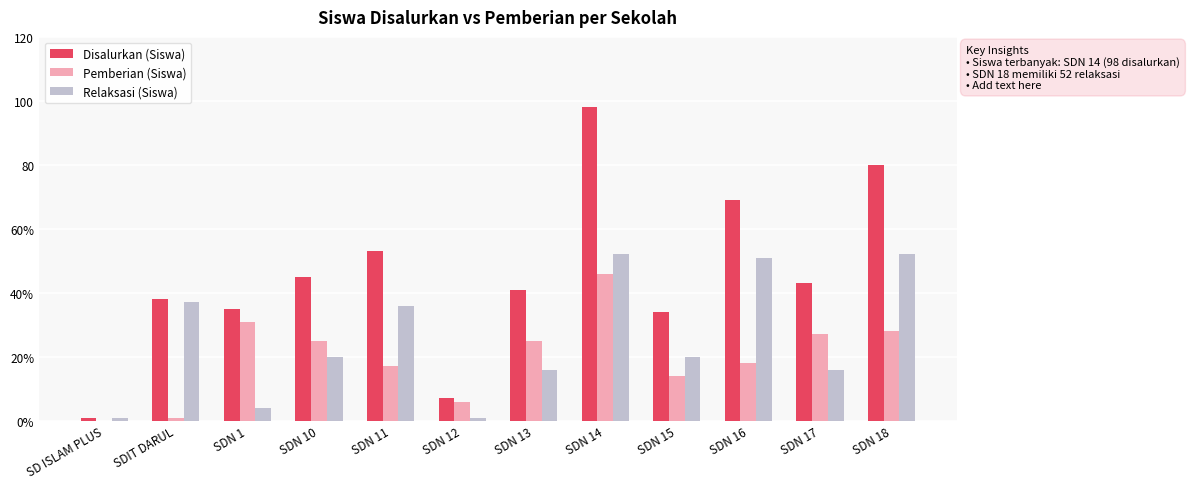

Does the chart contain stacked bars?

No